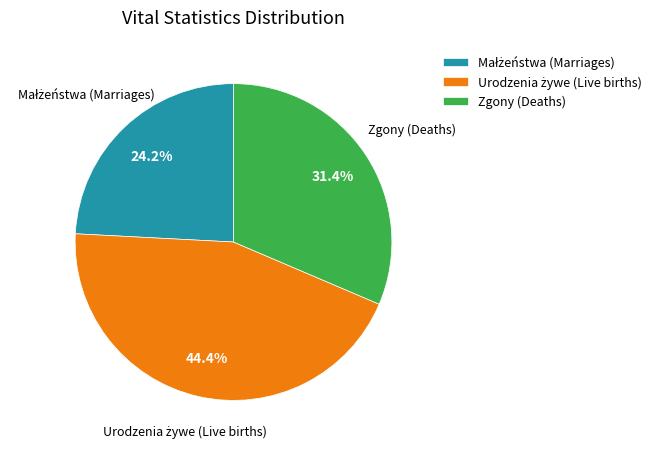

To the nearest percent, what portion does Zgony (Deaths) represent?

31%